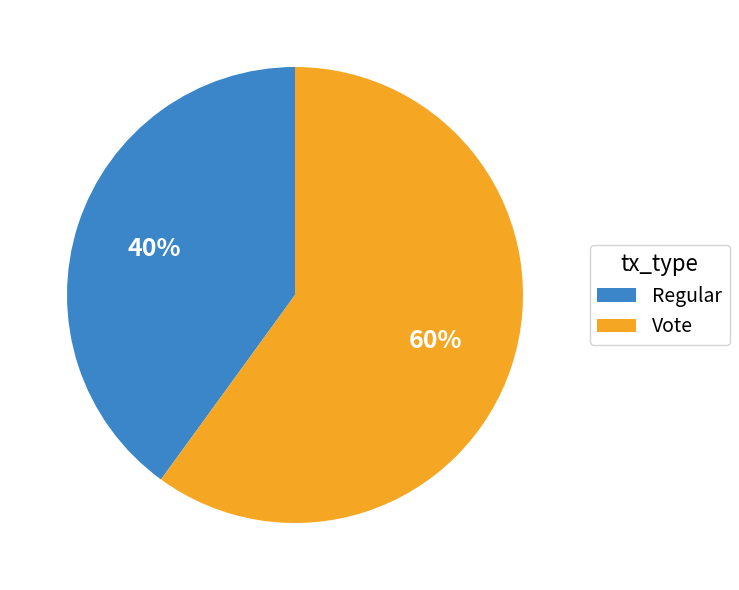

To the nearest percent, what is the combined percentage of Regular and Vote?

100%